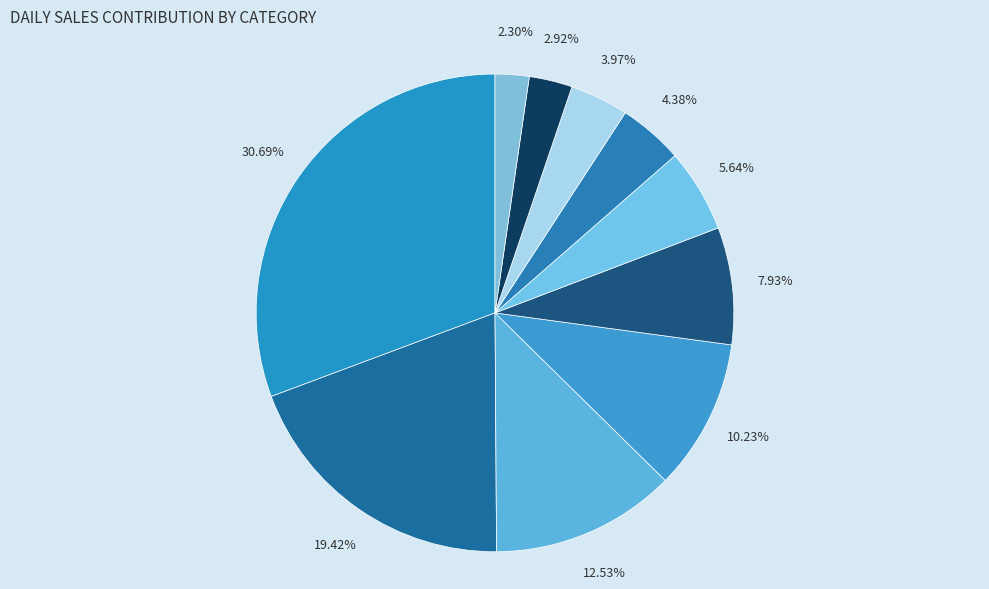

How many slices are in this pie chart?

10